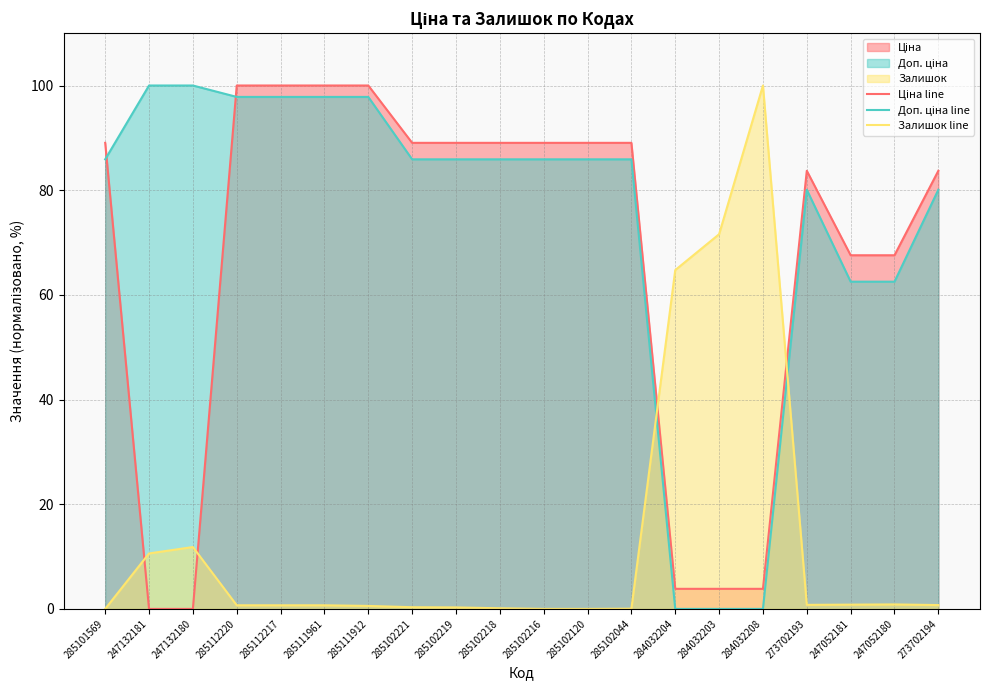

Which series has the largest range (max minus min)?

Ціна line